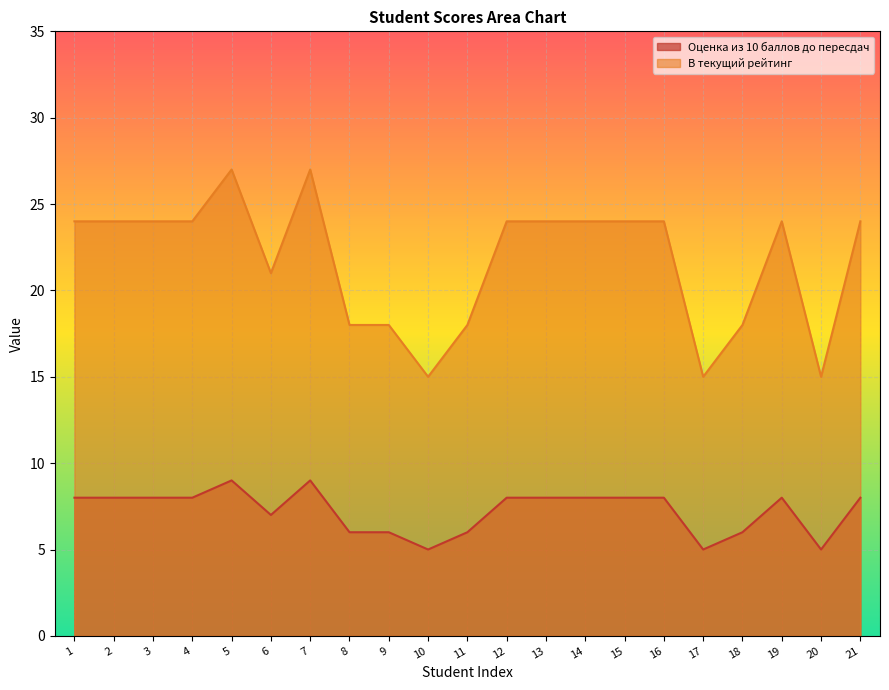

True or false: Оценка из 10 баллов до пересдач has a value of 9 at 5.

True